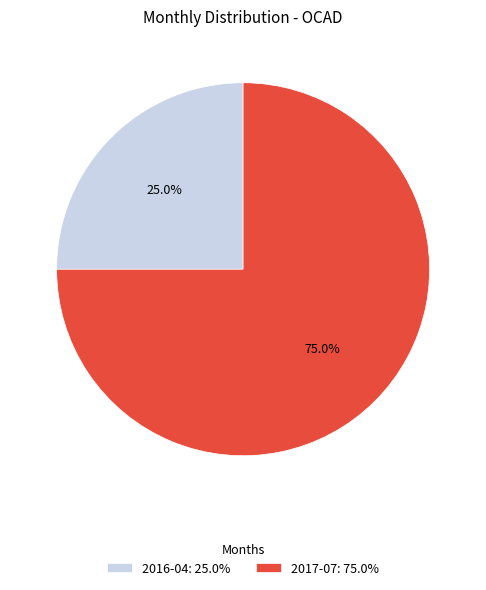

Is the sum of 2017-07: 75.0% and 2016-04: 25.0% greater than half?

Yes